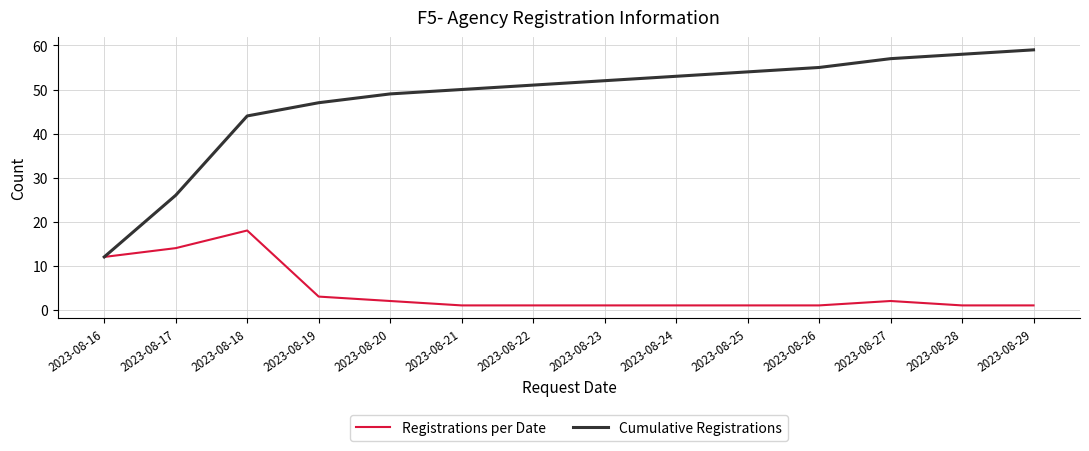

What is the spread (max minus min) of values at 2023-08-18?

26